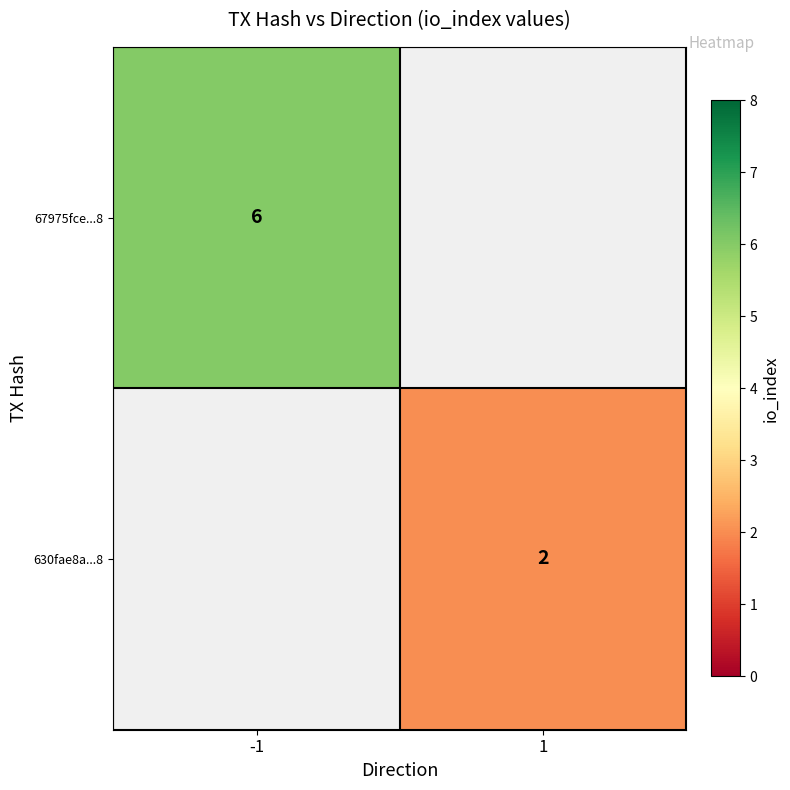

At how many categories does at least one series exceed 4?

1